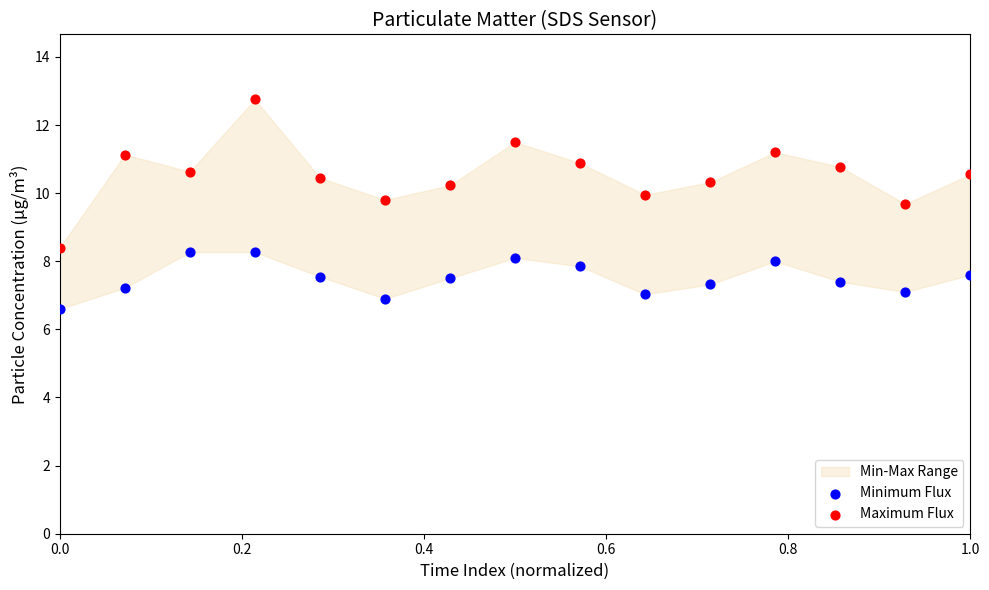

Across all data points, what is the range of X values (max minus min)?

1.0